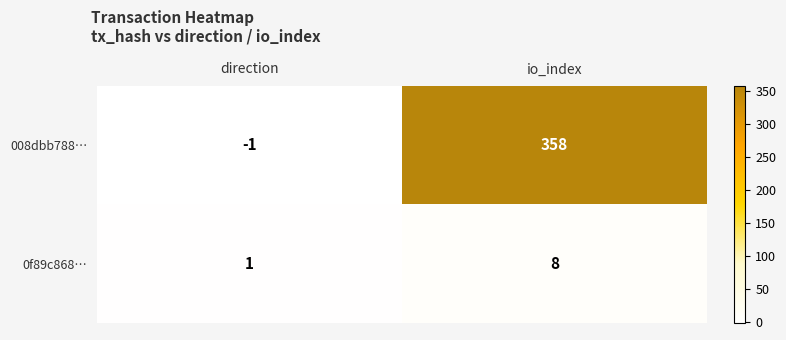

What is the approximate value of 0f89c868… at io_index?

8